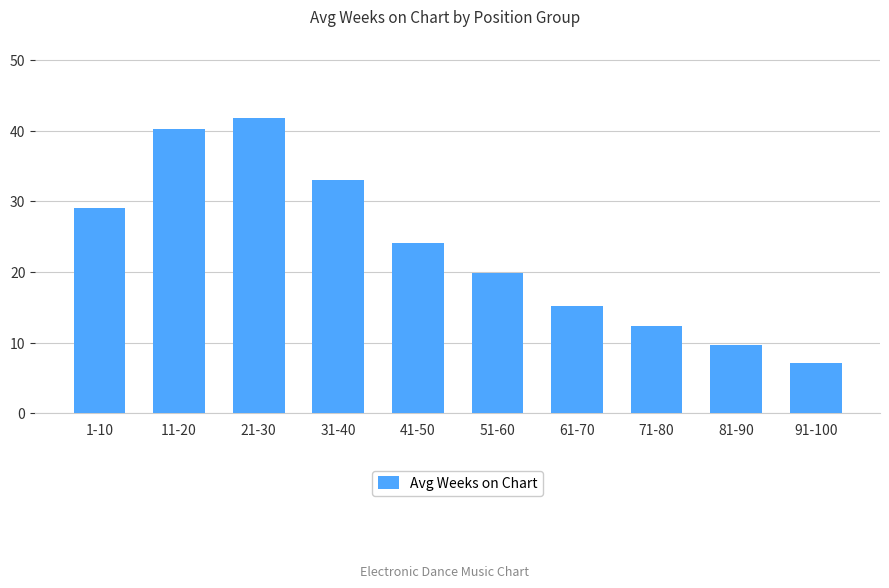

Between 61-70 and 41-50, which is larger?

41-50